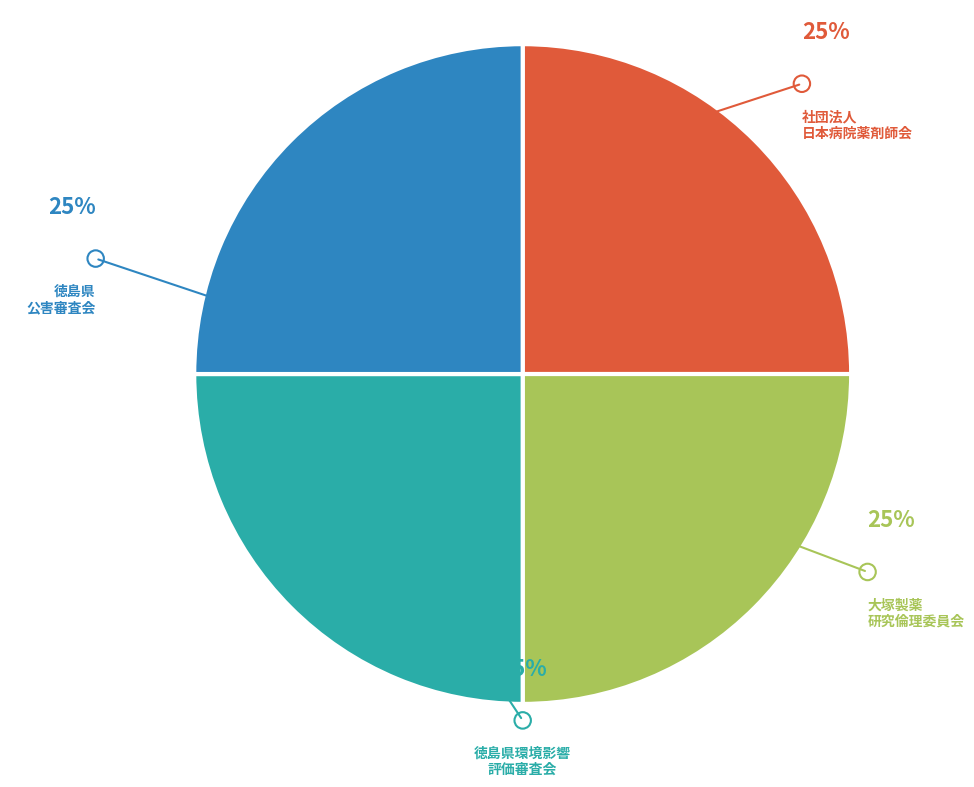

Is there a majority slice in this chart?

No